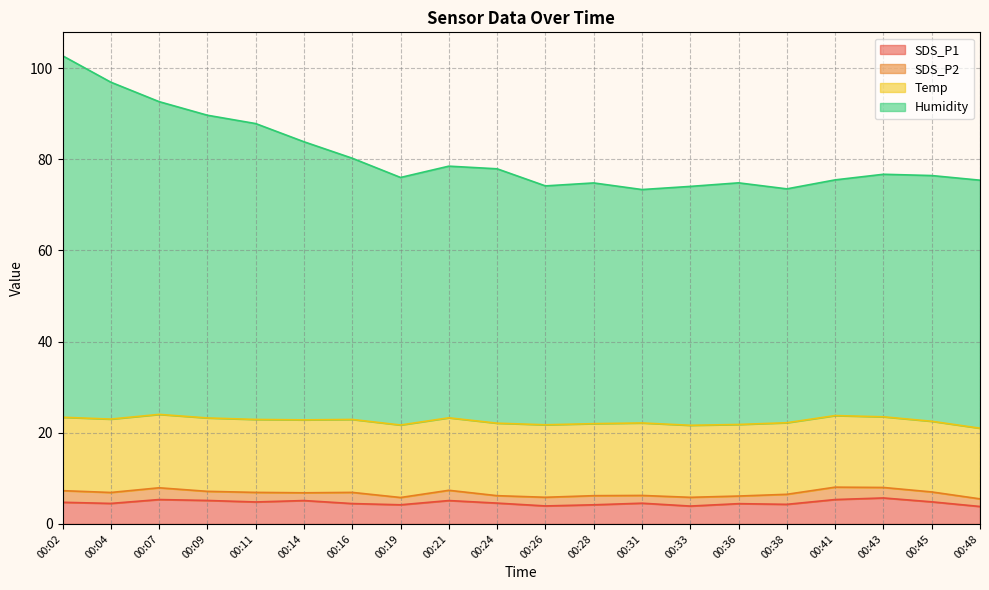

What is the highest value of the SDS_P1 series?

5.7